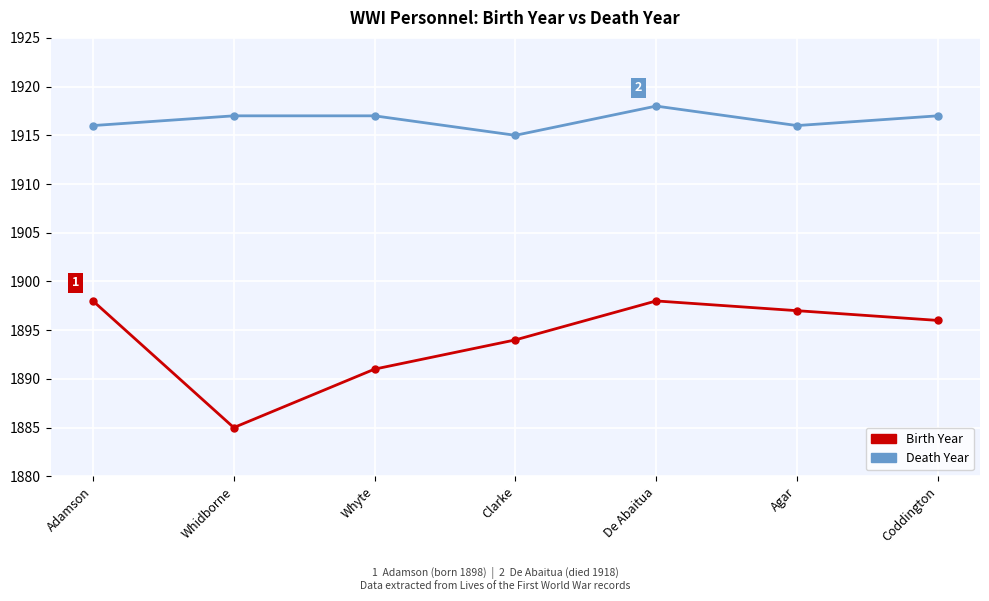

What is the lowest value of the Death Year series?

1915